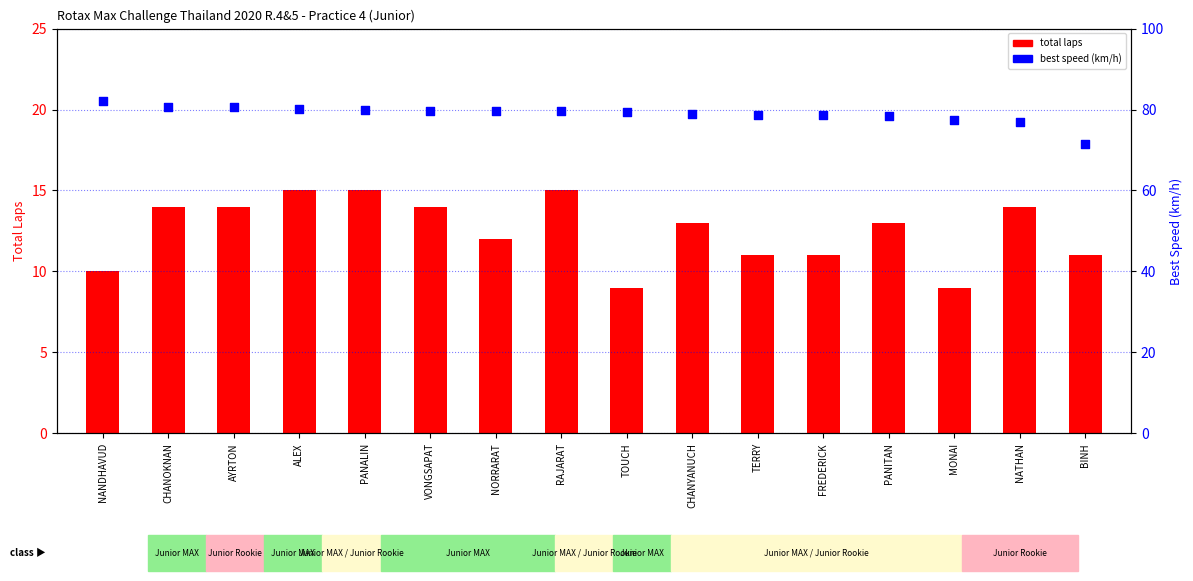

Which series has the largest total across all categories?

best speed (km/h)